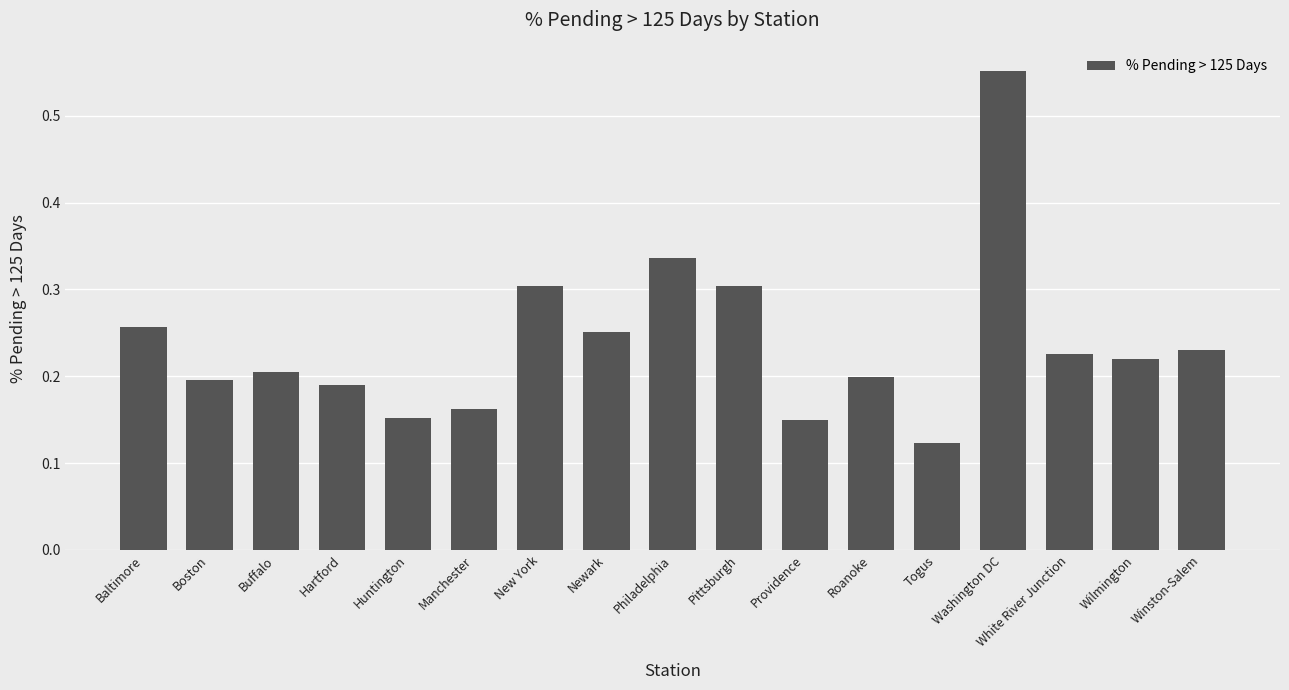

Which label corresponds to the smallest value in the chart?

Togus